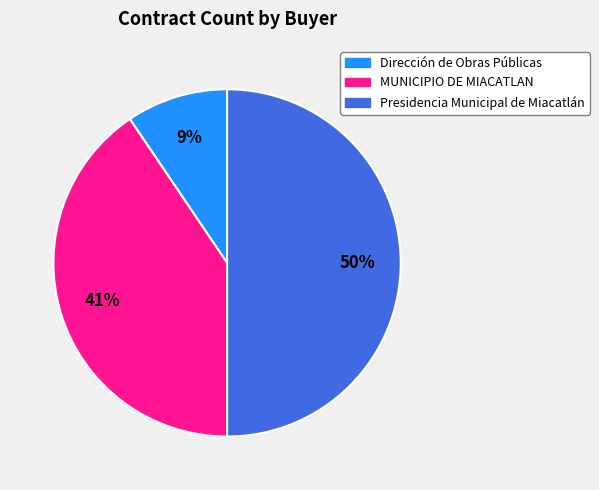

Is it true that MUNICIPIO DE MIACATLAN is 41% of the pie?

True